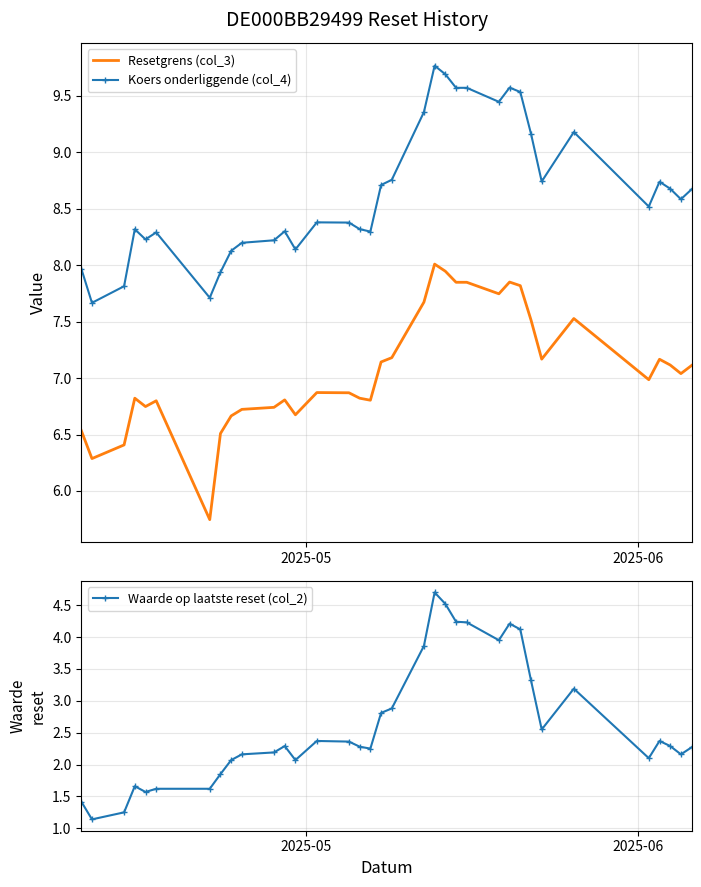

True or false: Koers onderliggende (col_4) and Resetgrens (col_3) cross at least once.

False